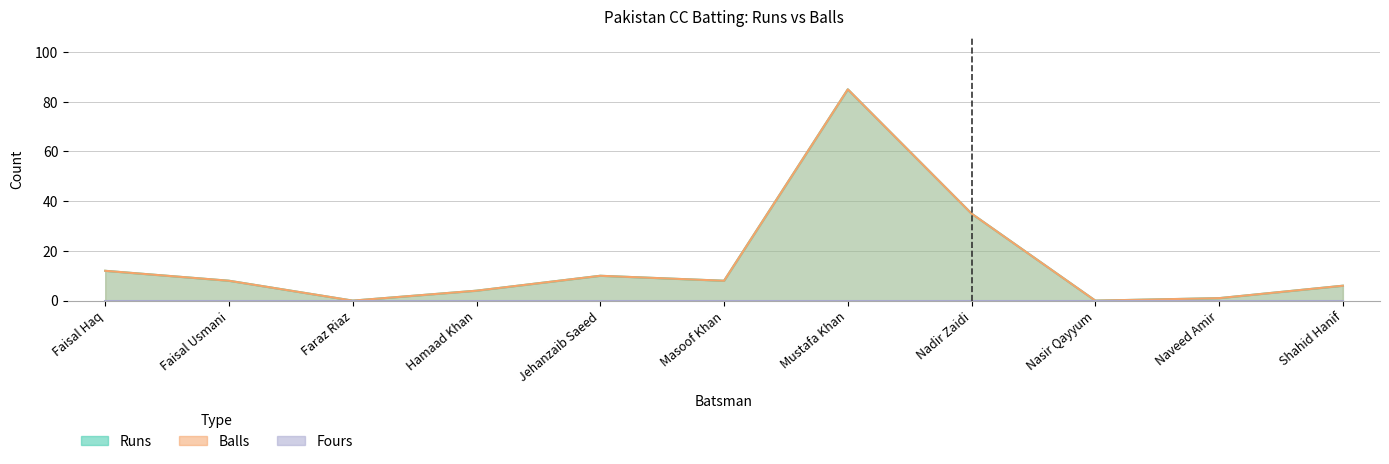

Does the chart display data point markers on the line(s)?

No